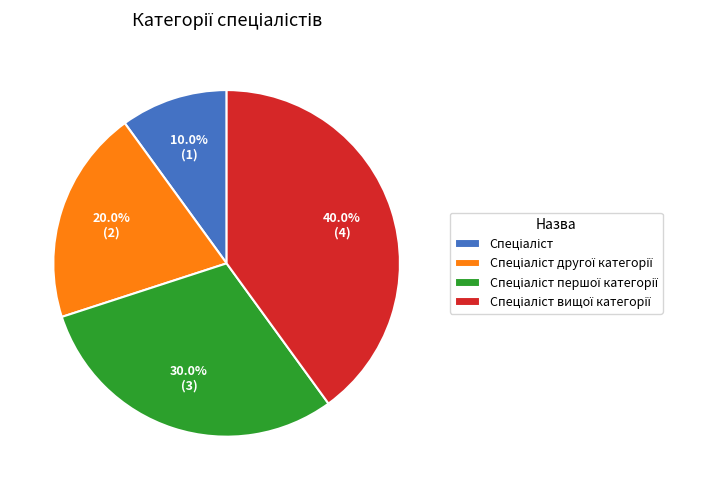

How many slices are in this pie chart?

4